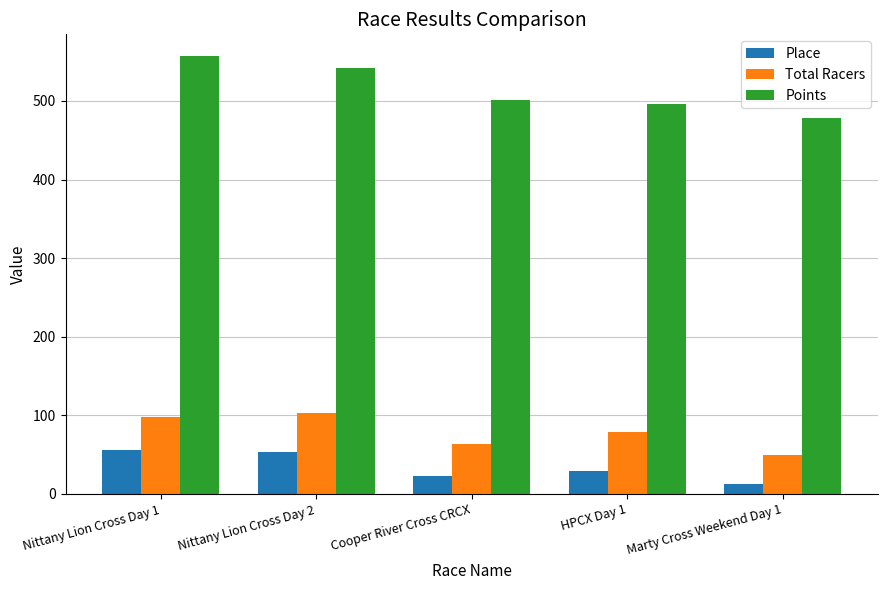

How many bars are there in each group?

3